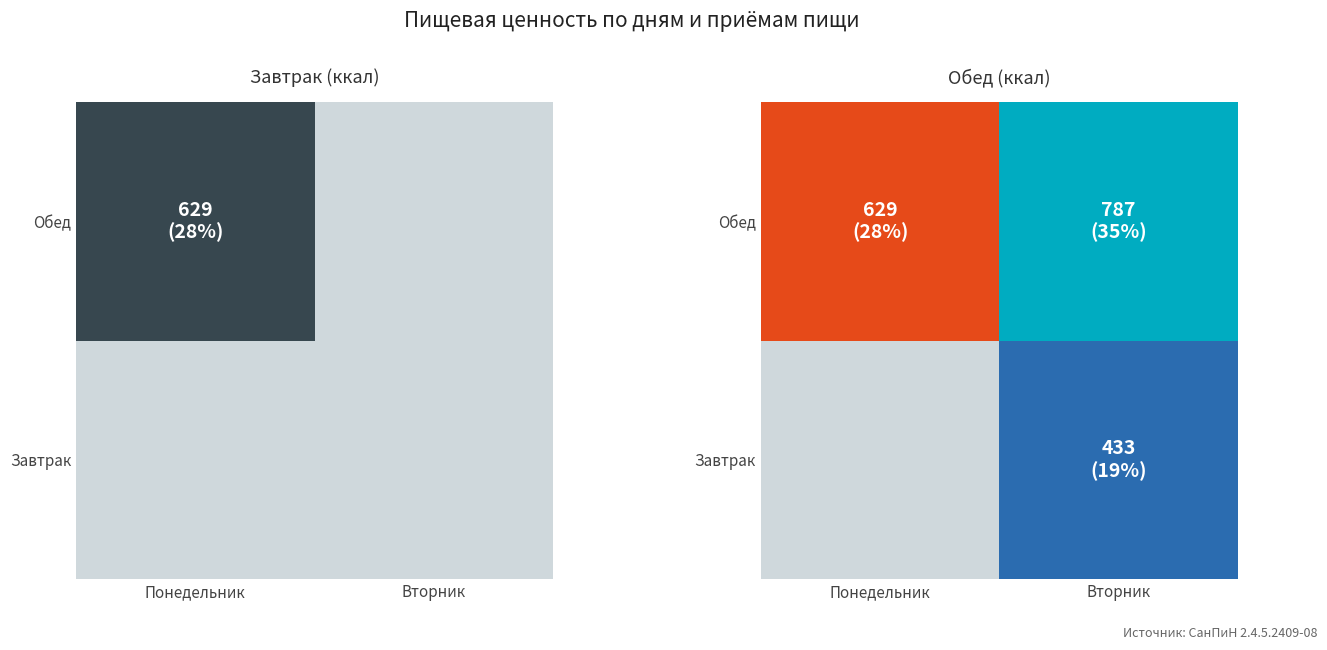

What is the average value of the Обед series?

708.3